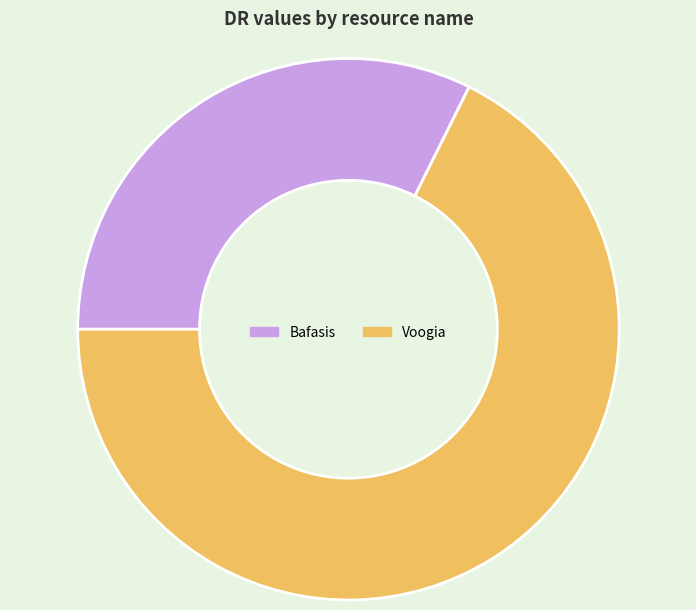

Is there any slice that represents more than half of the pie?

Yes